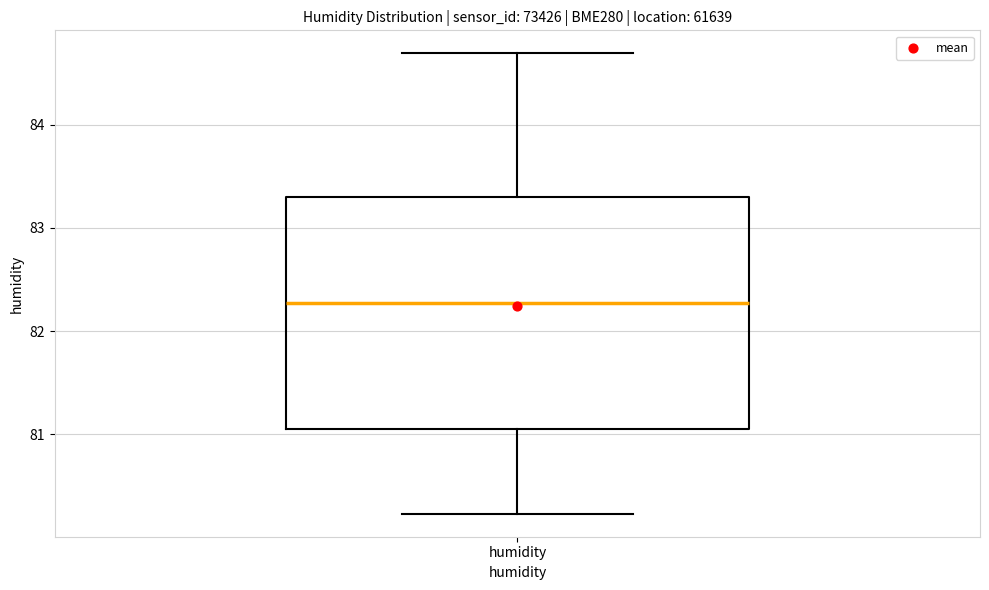

Read this box plot against the y-axis: the position of the median line, the range covered by the box, and the ends of both whiskers. The values are not printed on the chart, so give them approximately, as read against the axis.

median 82.3, box 81.1 to 83.3, whiskers 80.2 to 84.7